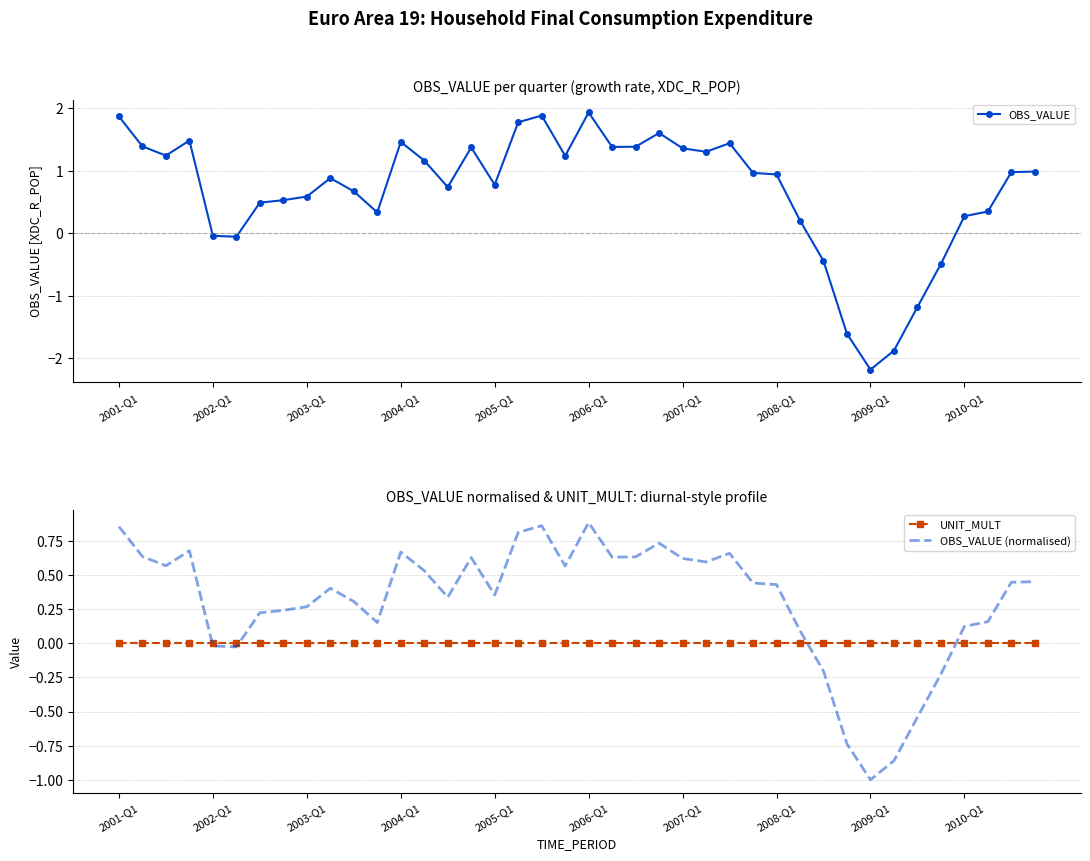

After their last crossing, which series has the higher values: OBS_VALUE (normalised) or UNIT_MULT?

OBS_VALUE (normalised)